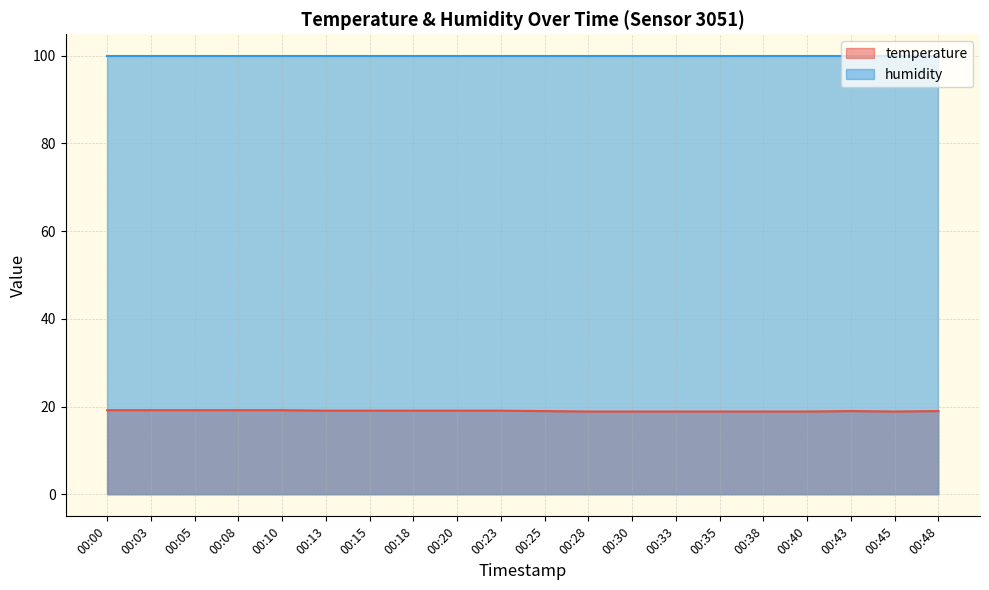

Reading left to right, extract all data points from this chart.

00:00=19.2	00:03=19.2	00:05=19.2	00:08=19.2	00:10=19.2	00:13=19.1	00:15=19.1	00:18=19.1	00:20=19.1	00:23=19.1	00:25=19.0	00:28=18.9	00:30=18.9	00:33=18.9	00:35=18.9	00:38=18.9	00:40=18.9	00:43=19.0	00:45=18.9	00:48=19.0